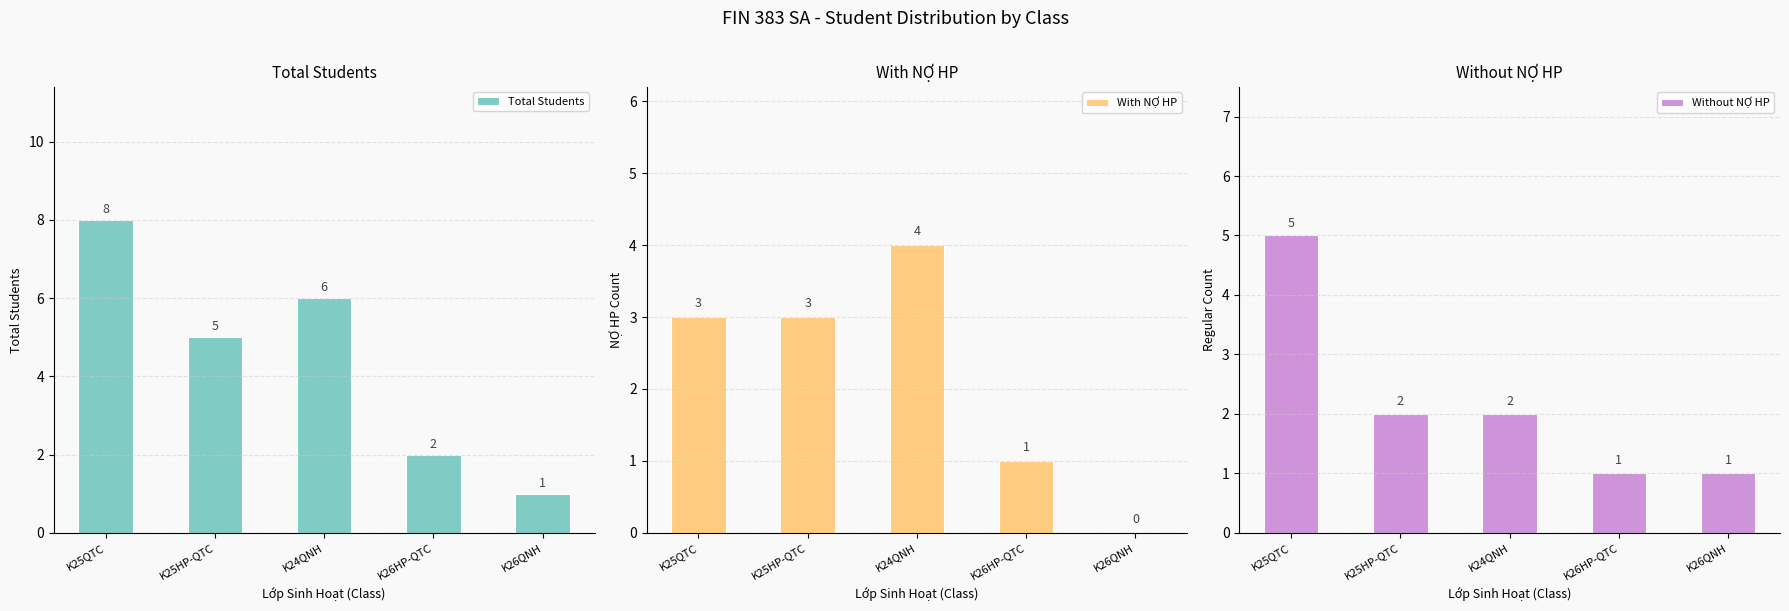

At which label is With NỢ HP closest to 2?

K25QTC